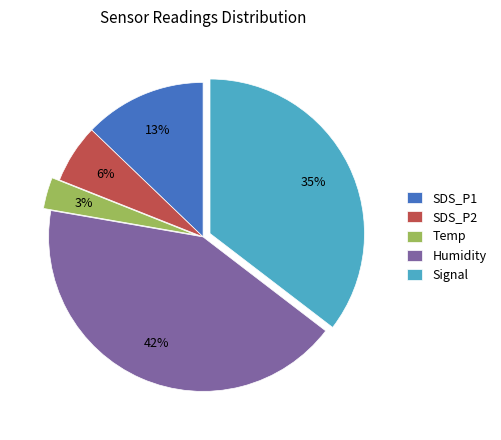

To the nearest percent, what portion does SDS_P2 represent?

6%